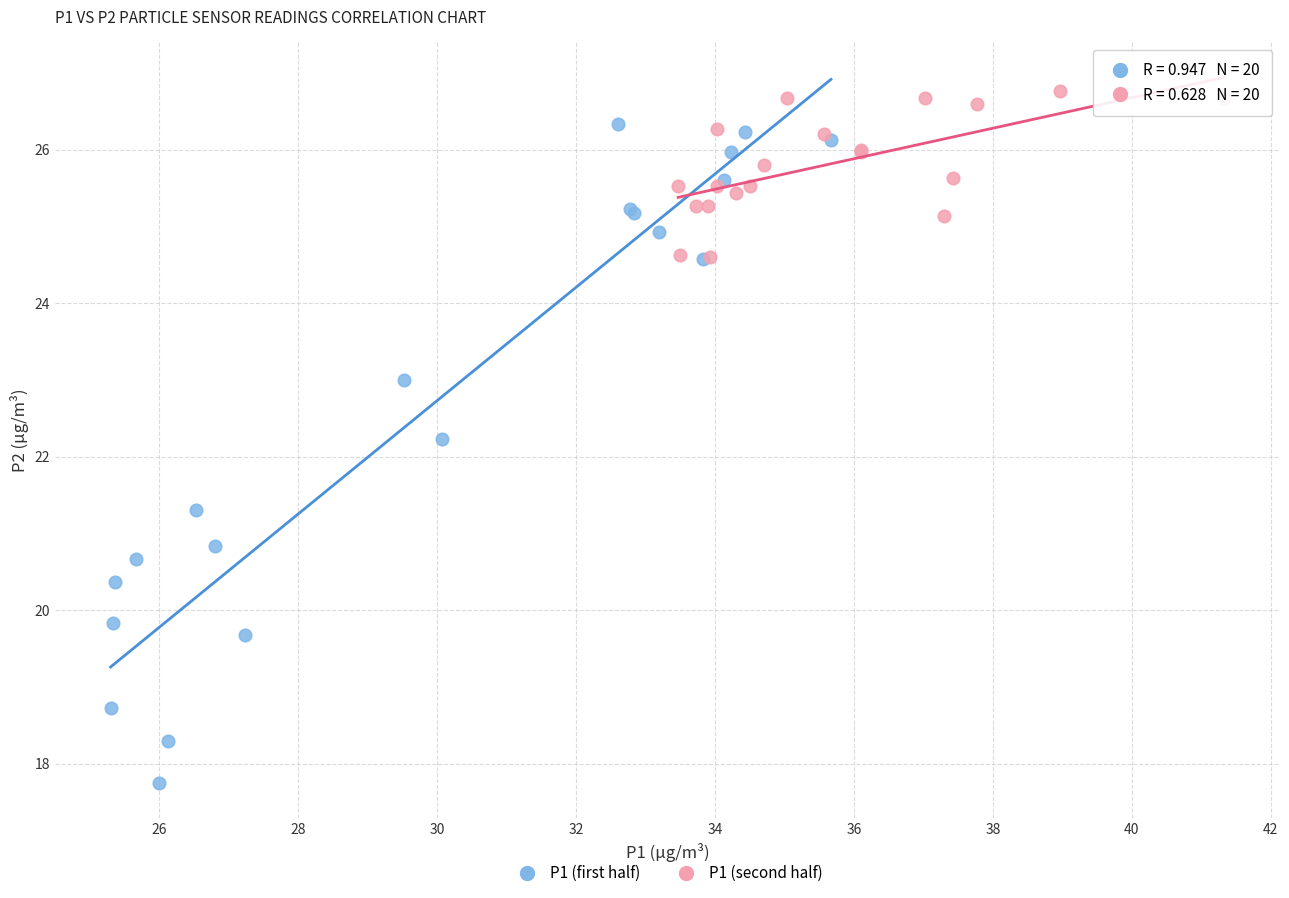

Which series has the largest Y range (max minus min)?

P1 (first half)